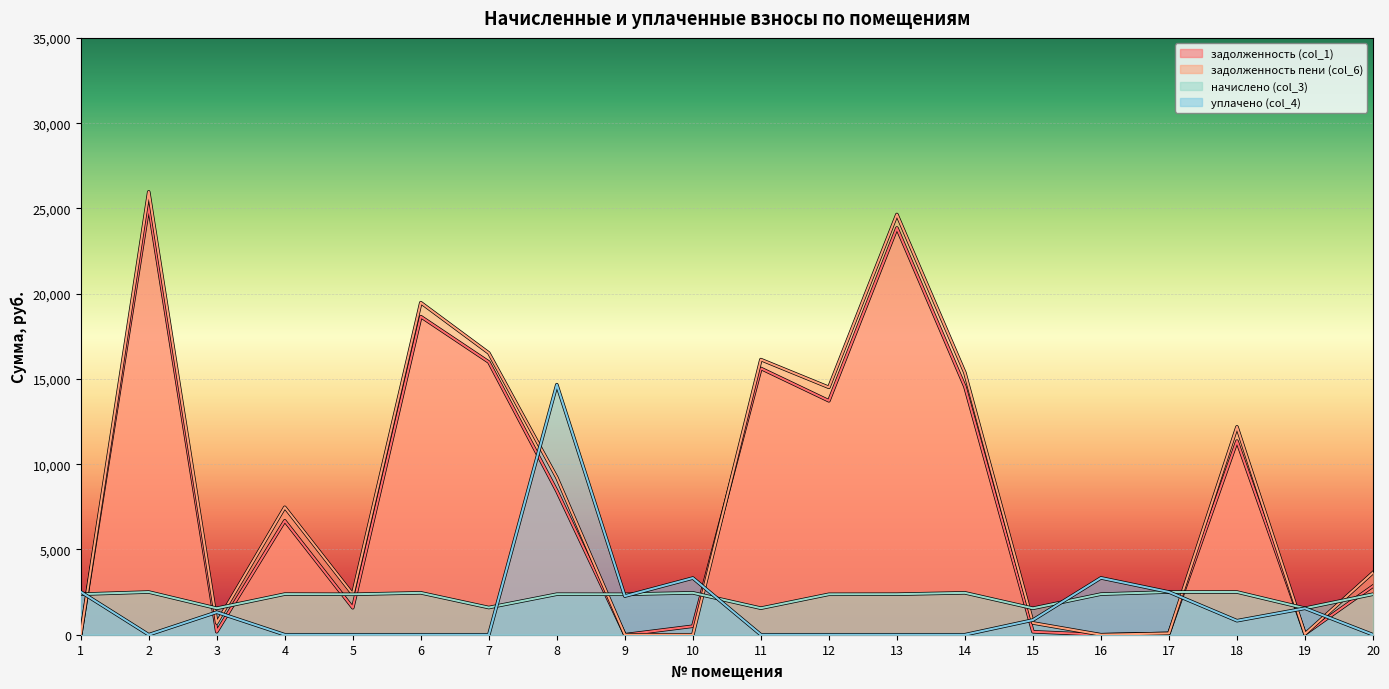

At which label does начислено (col_3) reach its minimum?

3